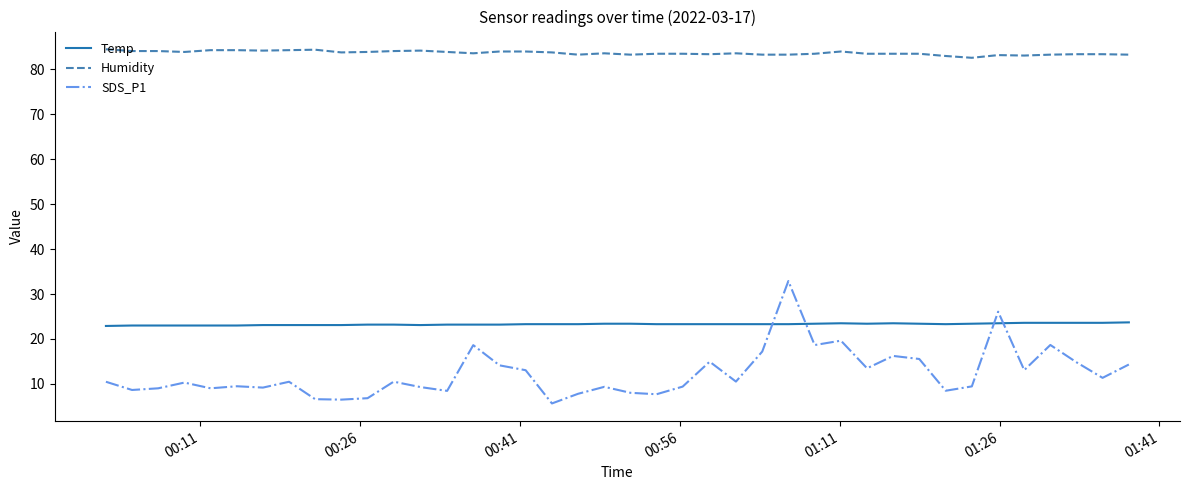

Which series has the largest range (max minus min)?

SDS_P1